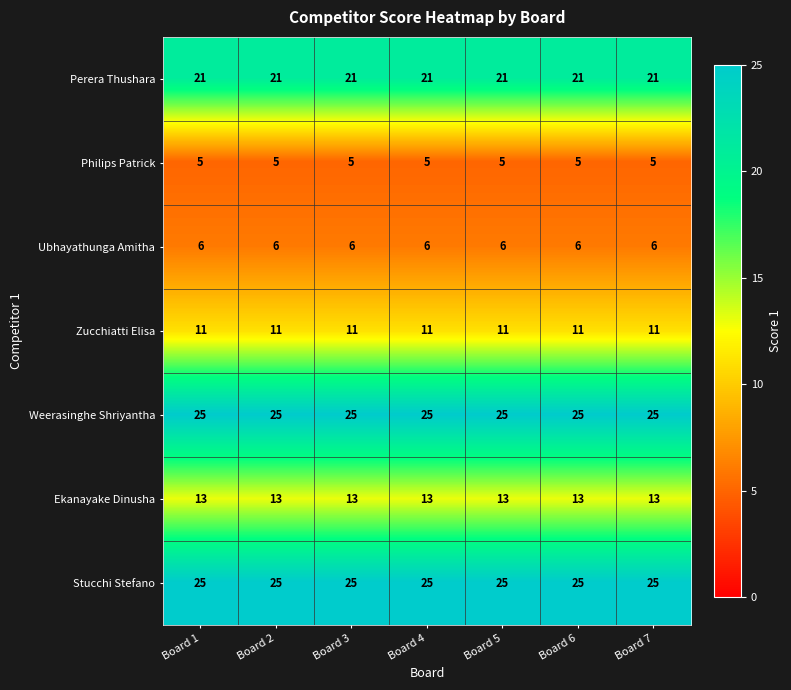

What is the maximum value shown in the chart?

25